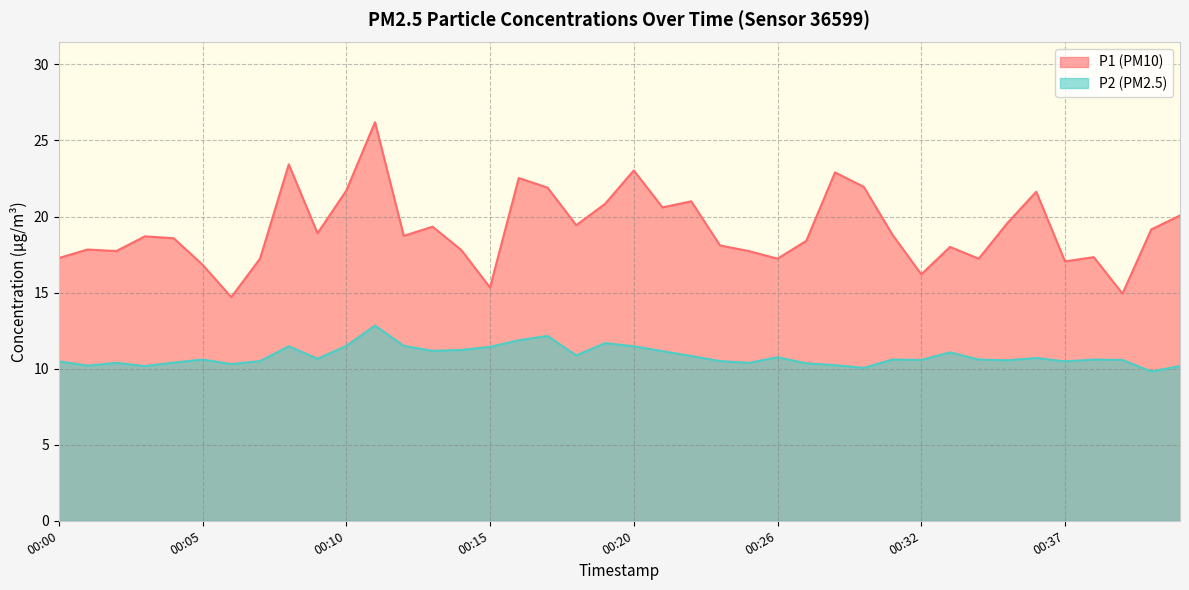

The value of P2 at 00:29 is 10.2. True or false?

True